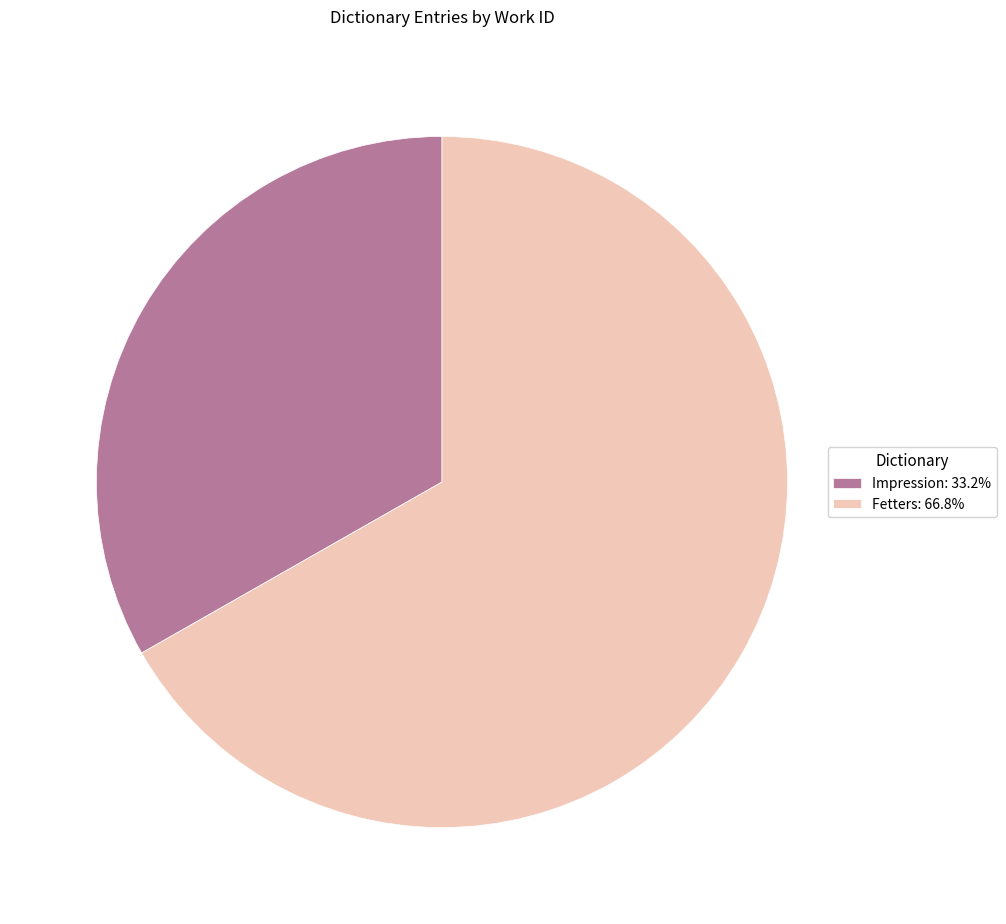

What is the ratio of the value at Fetters: 66.8% to the value at Impression: 33.2%?

2.0